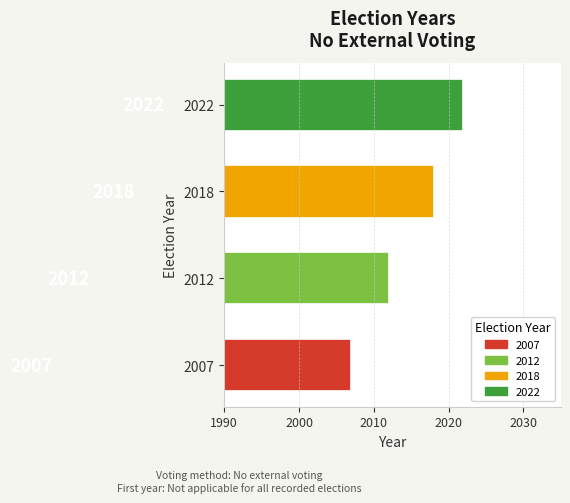

What is the difference between the maximum and second lowest values?

10